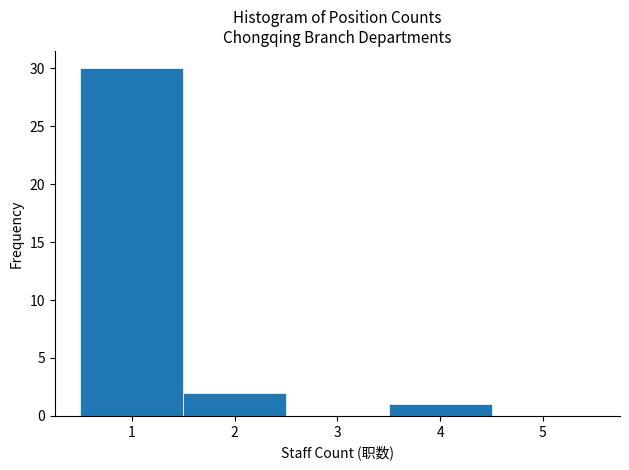

How tall is the bar that spans 1.5 to 2.5 on the x-axis? The values are not printed on the chart, so give them approximately, as read against the axis.

2